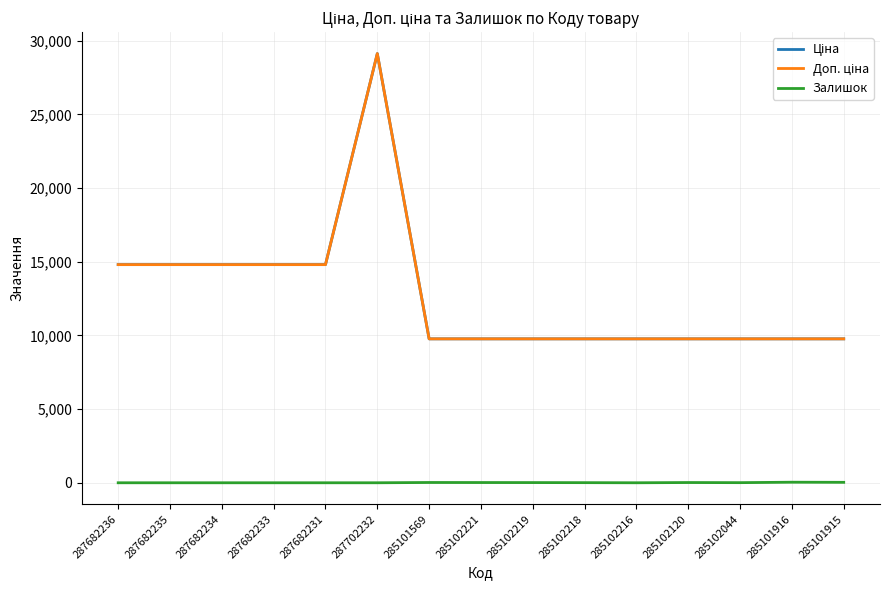

Rank the series by their maximum value, from lowest to highest.

Залишок, Ціна, Доп. ціна